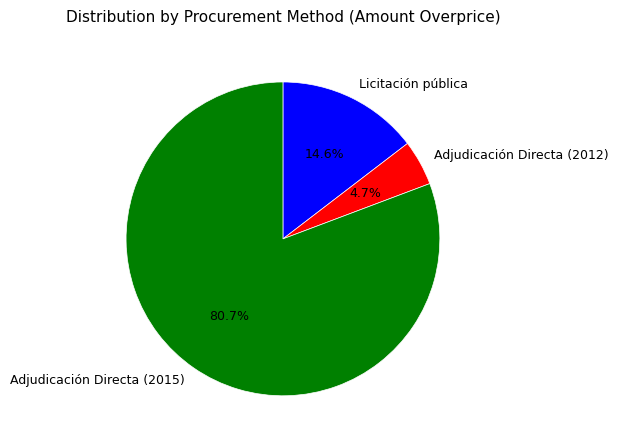

Between Adjudicación Directa (2012) and Licitación pública, which is larger?

Licitación pública